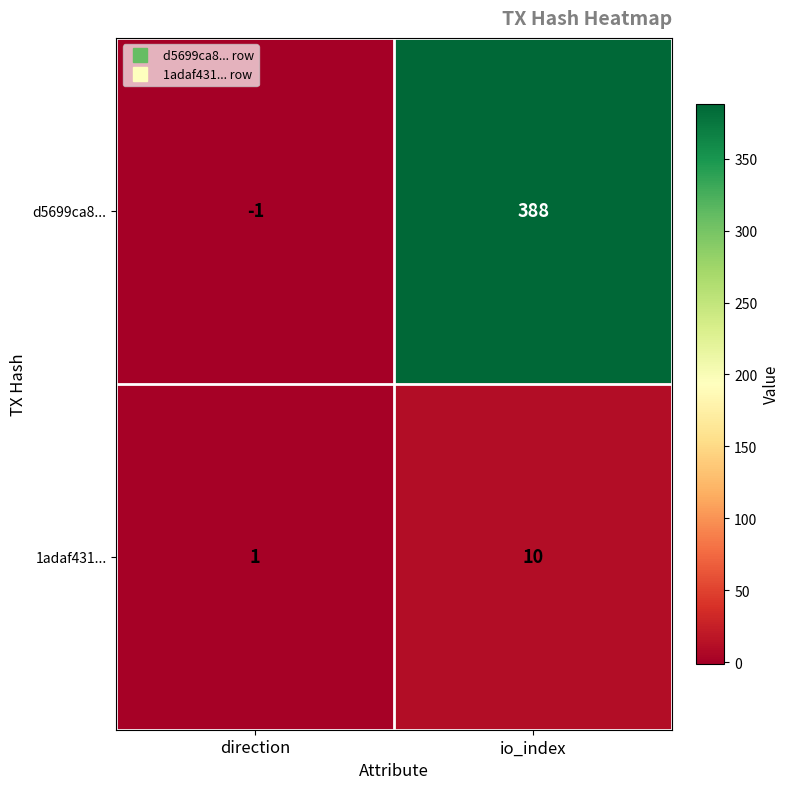

Reading right to left, extract all data points from this chart.

d5699ca8...: io_index=388	direction=-1
1adaf431...: io_index=10	direction=1